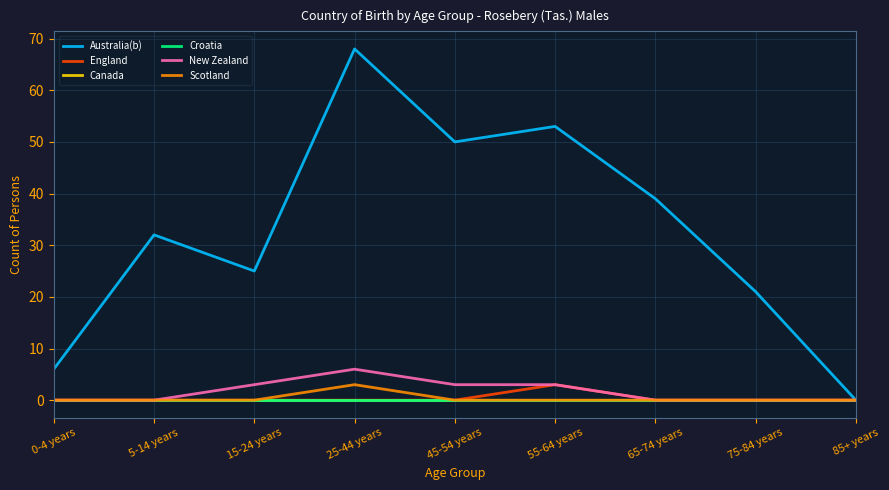

Does the chart have visible grid lines?

Yes